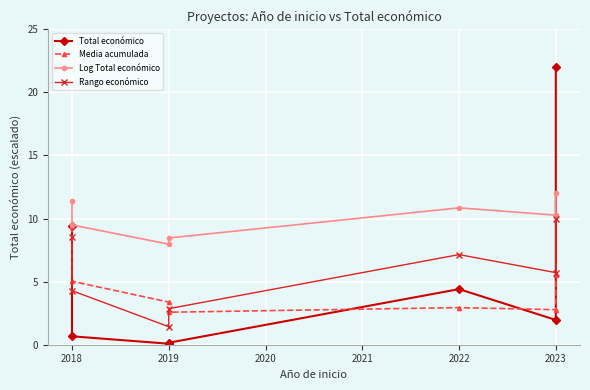

What are all the series names shown in the legend?

Total económico, Media acumulada, Log Total económico, Rango económico